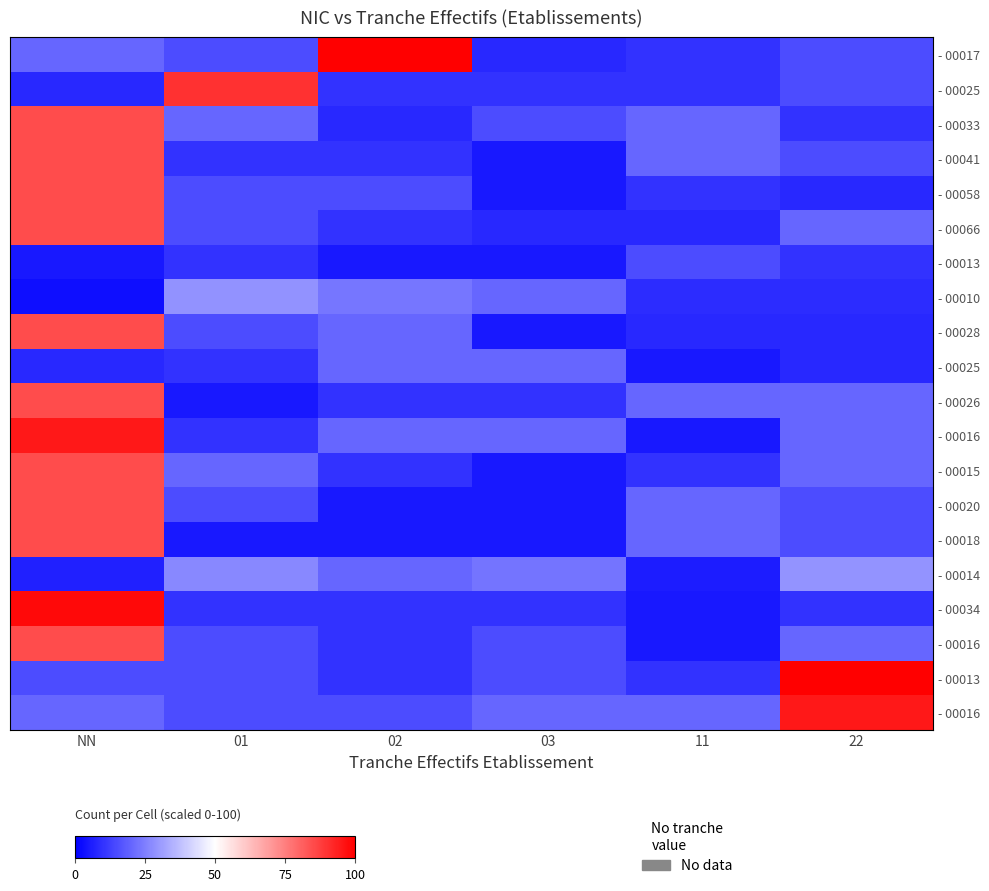

What is the spread (max minus min) of values at 22?

92.0